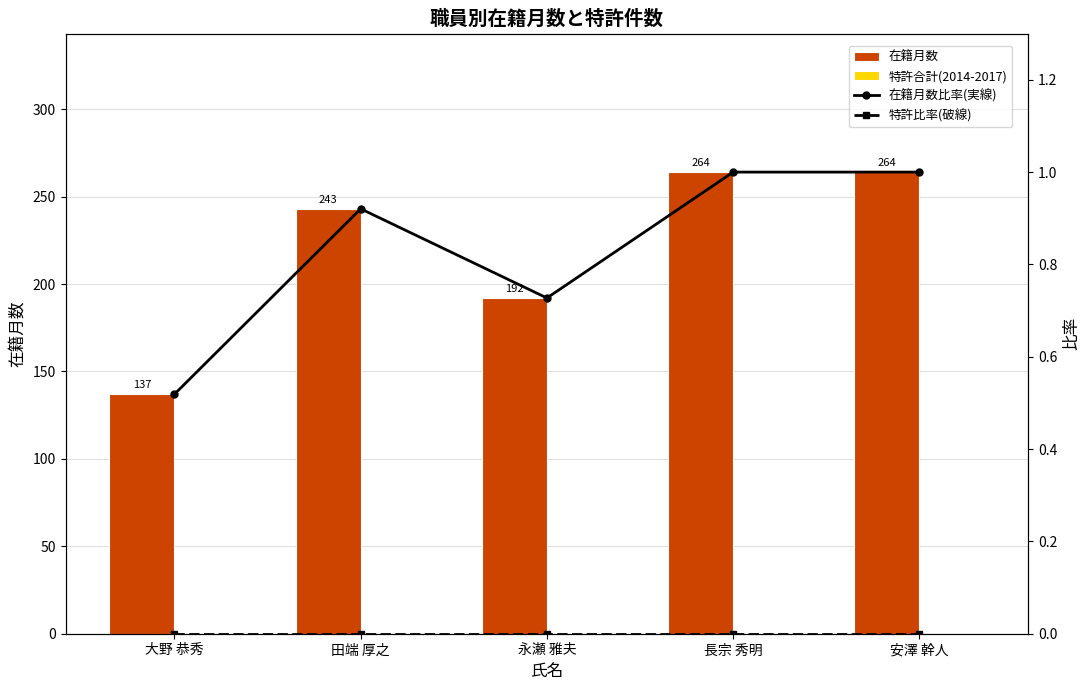

Which series has the widest spread of values?

在籍月数